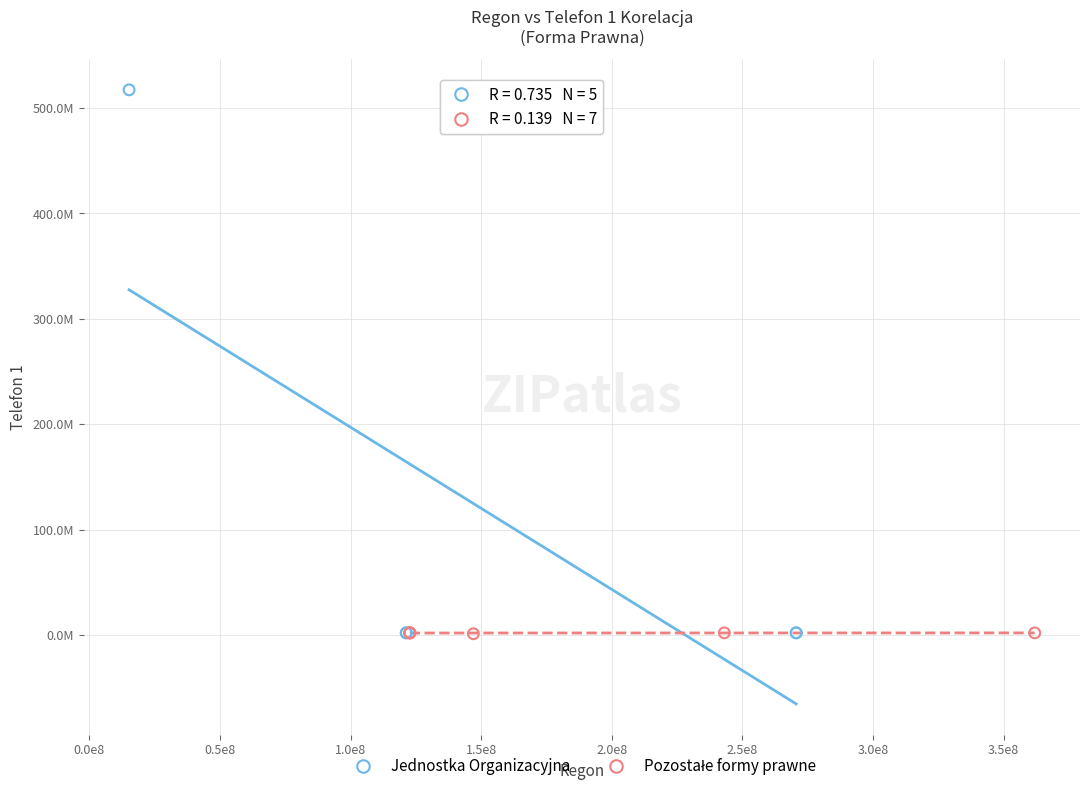

Which series has the widest spread of Y values?

Jednostka Organizacyjna